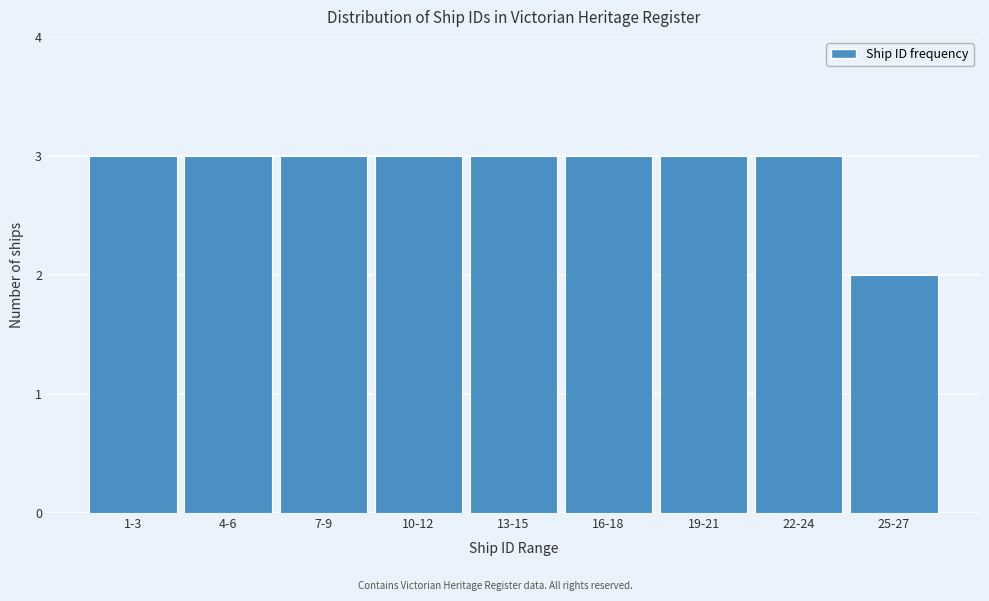

Reading left to right, what are all the values shown in this chart?

3	3	3	3	3	3	3	3	2